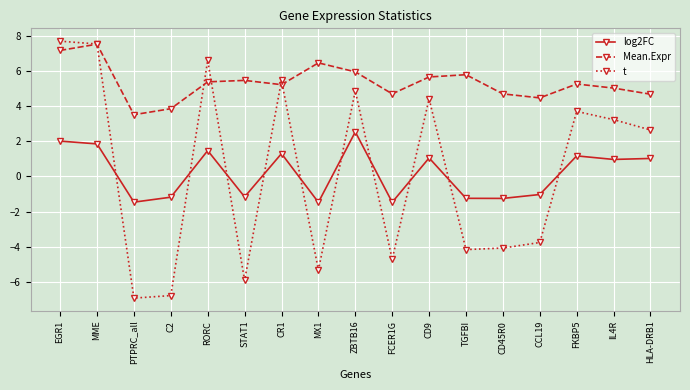

Where is the first local minimum for t?

PTPRC_all